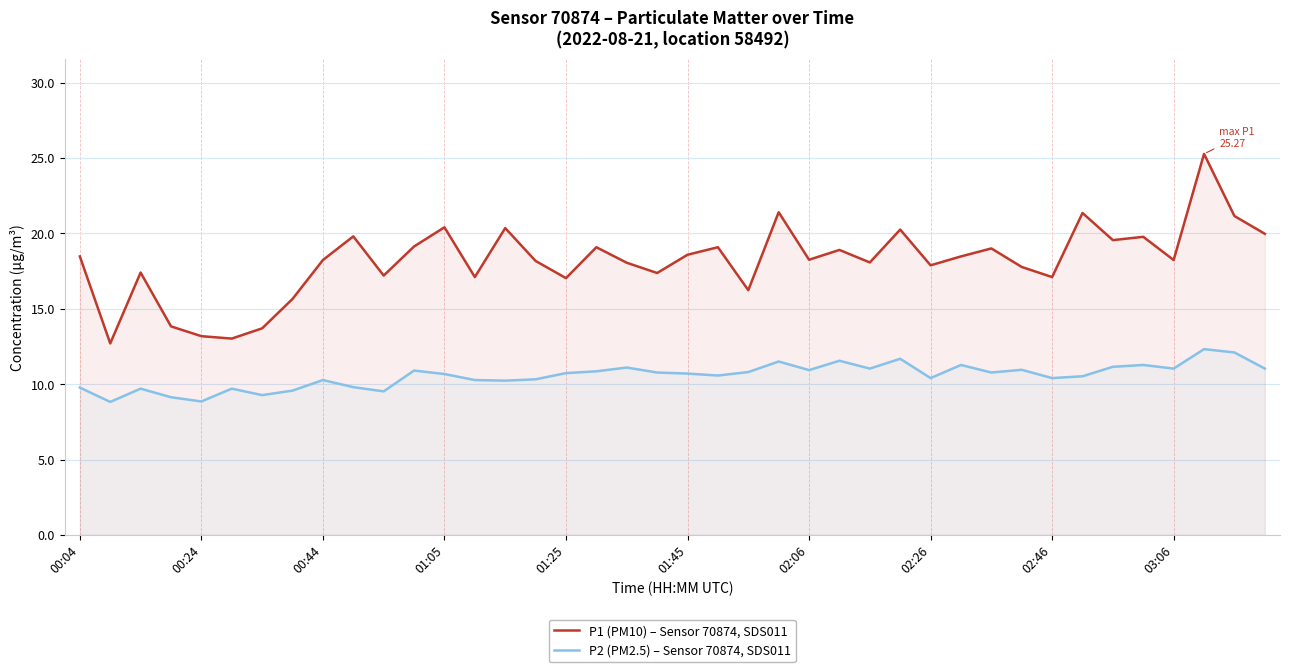

What value does the P1 (PM10) – Sensor 70874, SDS011 series have at 01:05?

20.4